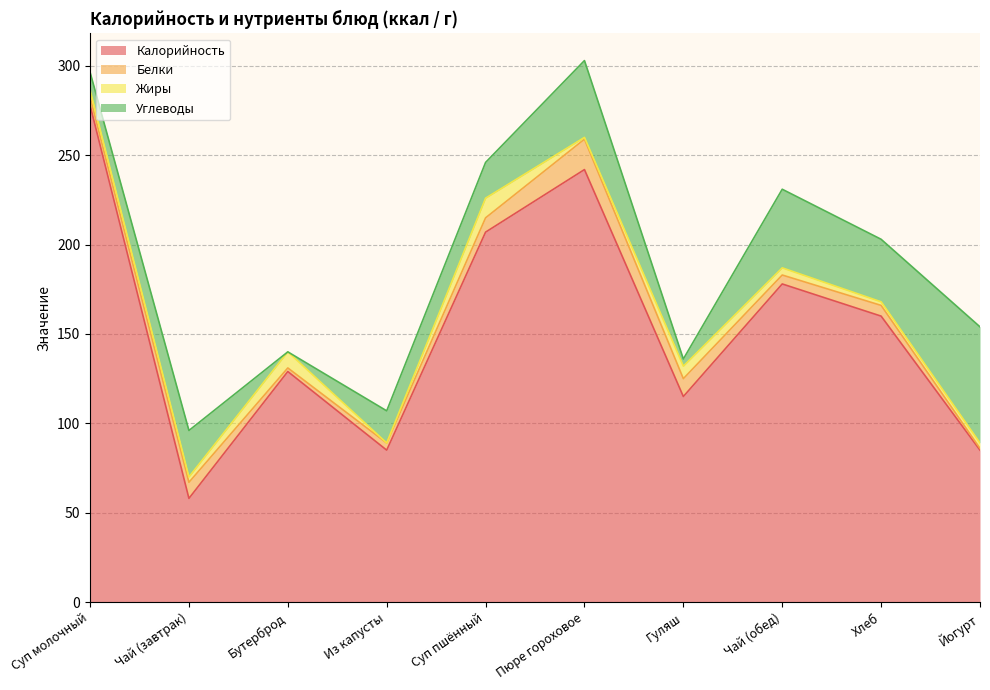

What is the value of the Калорийность point at the 4th from the left?

85.0